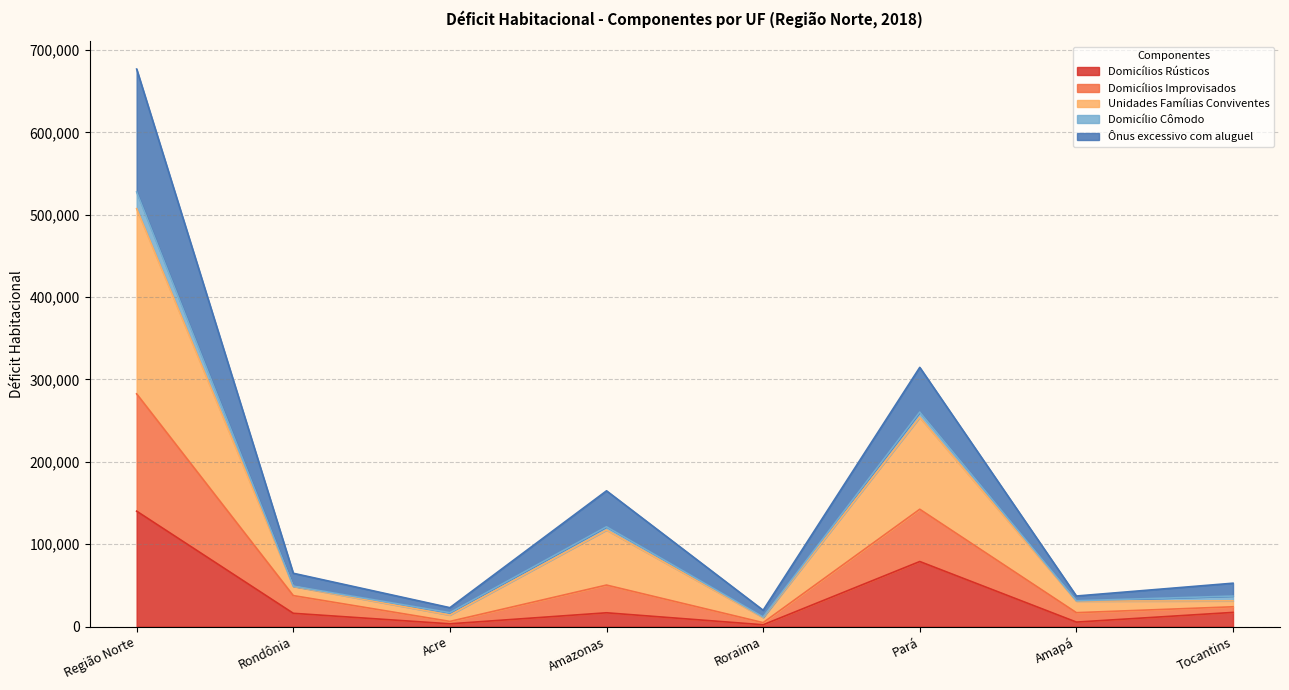

At which category is the sum across all series the highest?

Região Norte